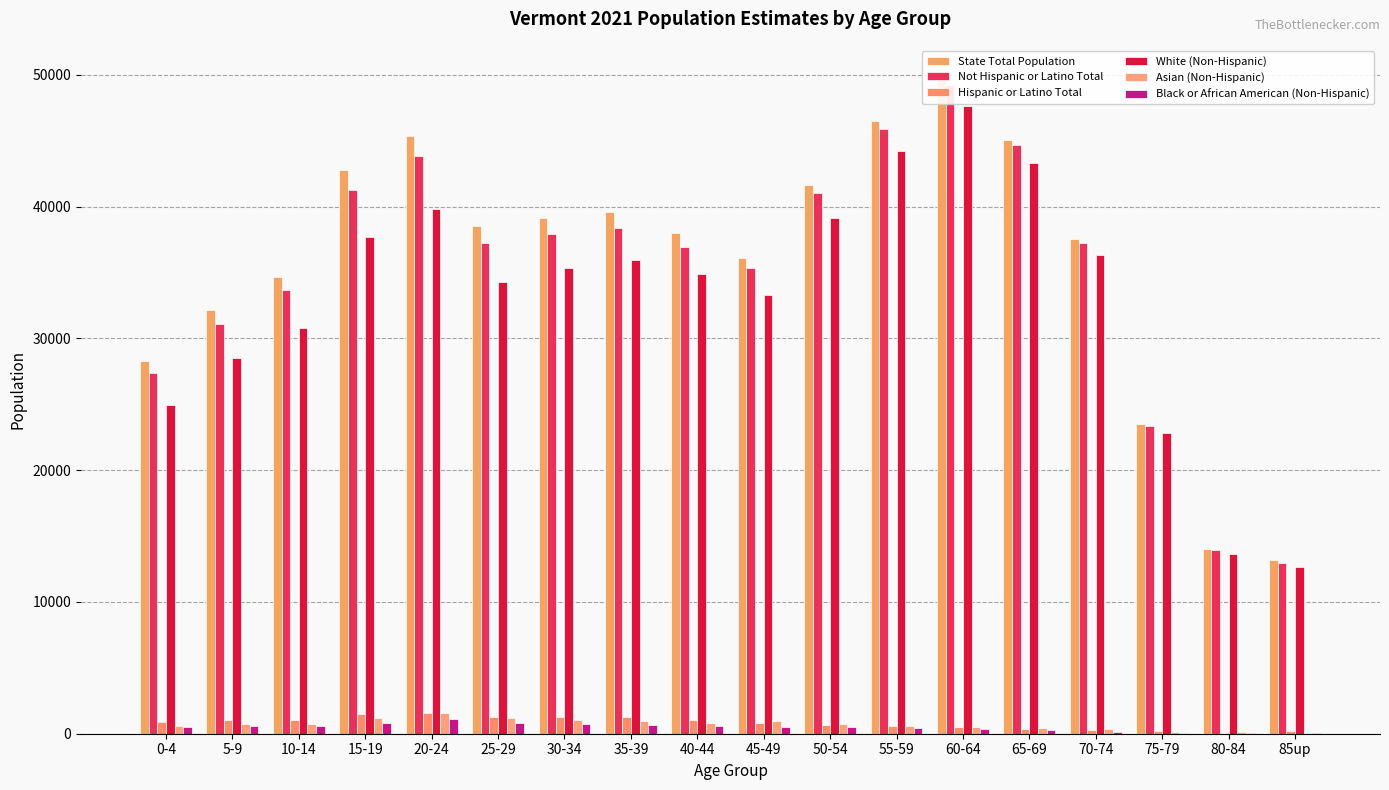

Is the value of Black or African American (Non-Hispanic) at 0-4 greater than the value of State Total Population at 25-29?

No